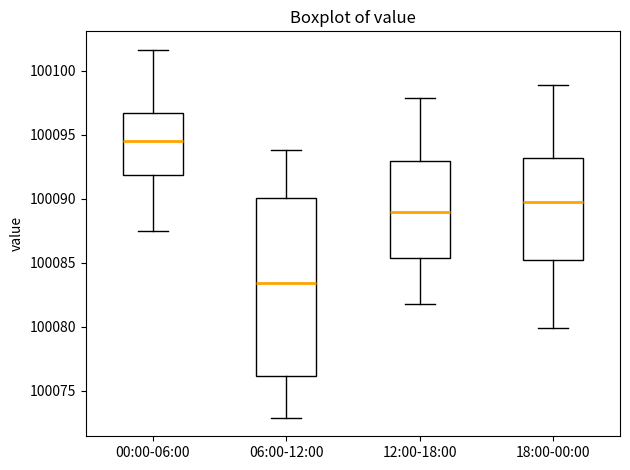

Reading left to right, read every box against the y-axis: the position of its median line, the range the box covers, and the ends of its whiskers. The values are not printed on the chart, so give them approximately, as read against the axis.

00:00-06:00: median 100094.5, box 100092.0 to 100096.5, whiskers 100087.5 to 100101.5
06:00-12:00: median 100083.5, box 100076.0 to 100090.0, whiskers 100073.0 to 100094.0
12:00-18:00: median 100089.0, box 100085.5 to 100093.0, whiskers 100082.0 to 100098.0
18:00-00:00: median 100090.0, box 100085.0 to 100093.0, whiskers 100080.0 to 100099.0